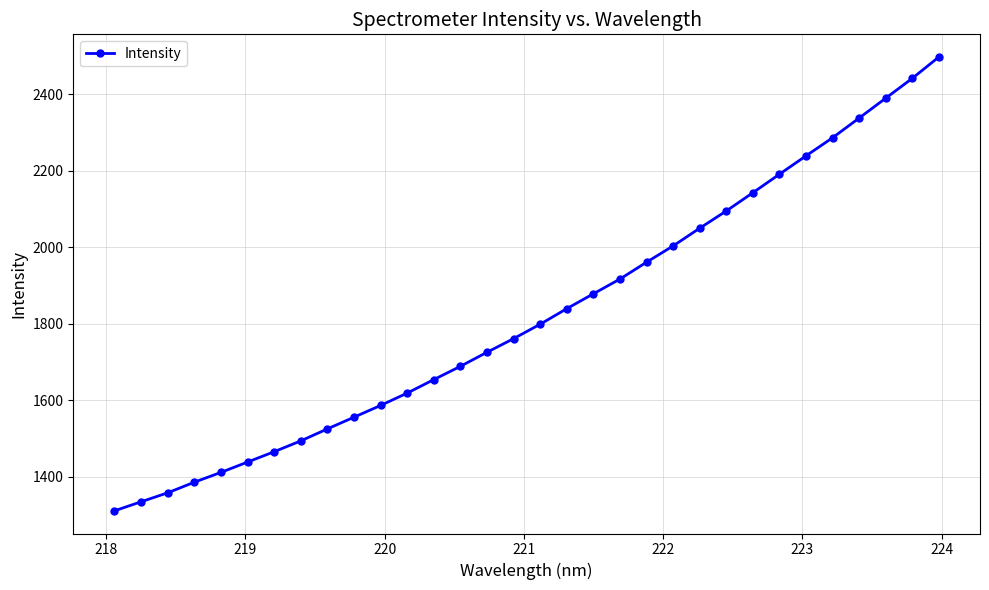

What is the difference between the second highest and minimum values?

1131.5